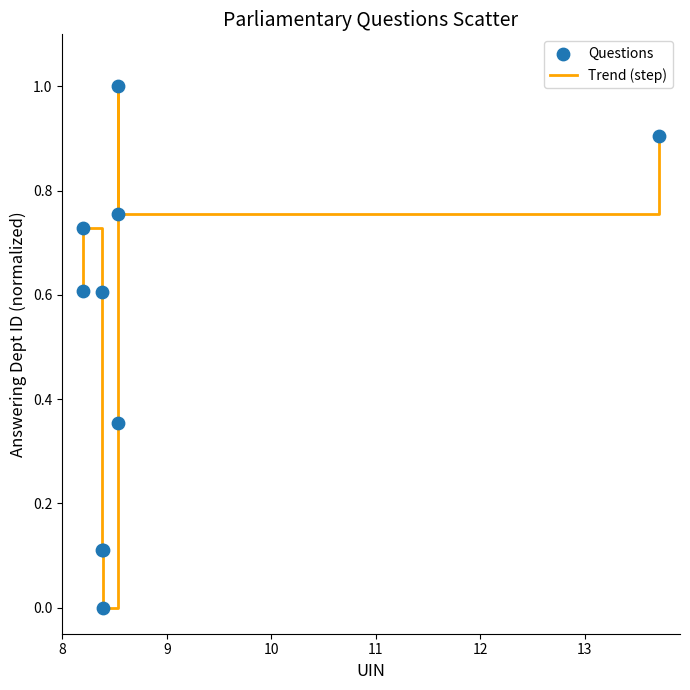

What is the difference between the maximum and minimum values?

1.0